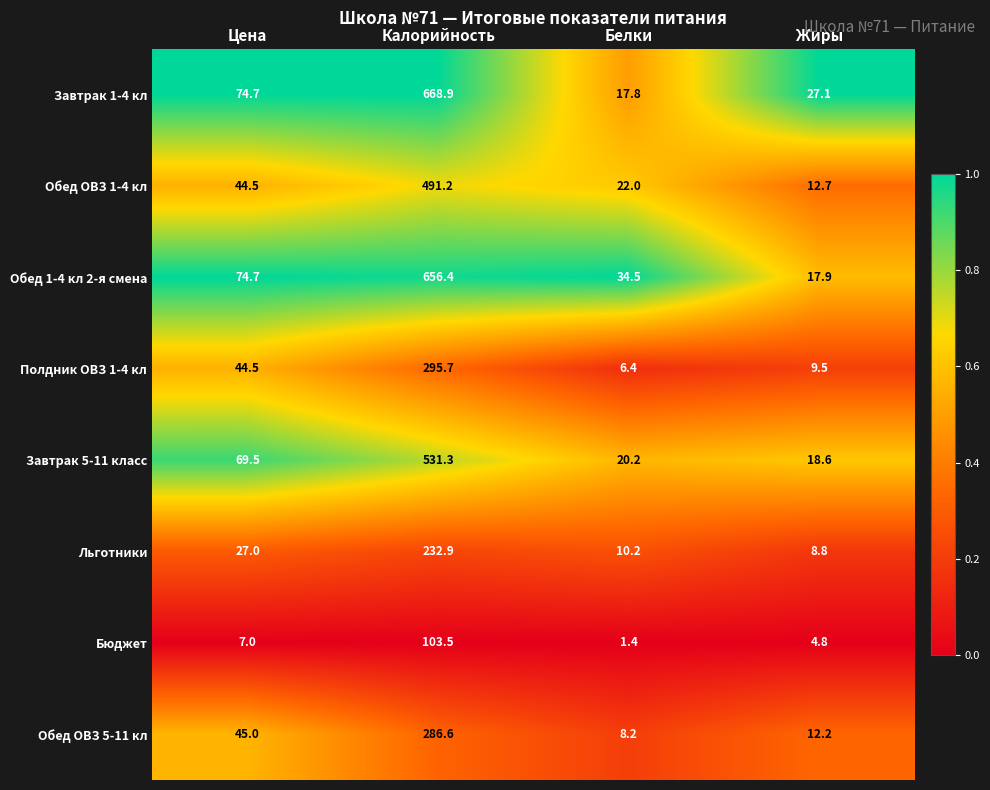

What is the maximum value for Обед ОВЗ 1-4 кл?

491.2